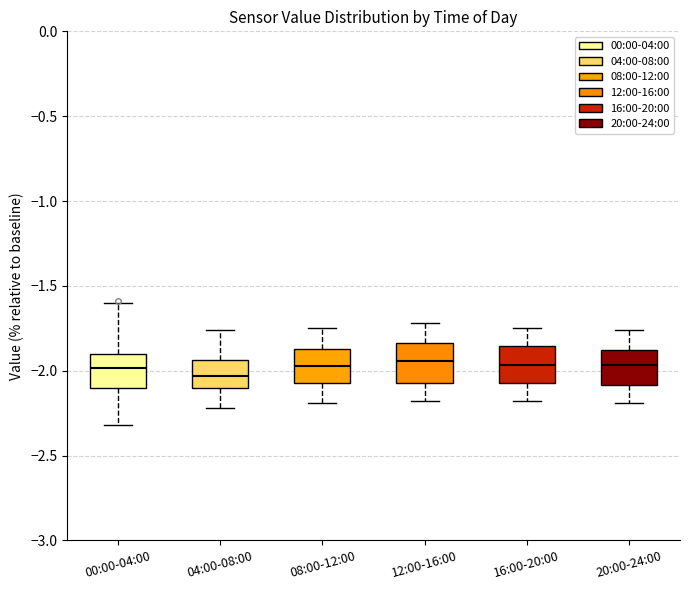

Reading left to right, transcribe this box plot: for each box, give where its median line is, the range the box spans, and where its two whiskers end, as read against the y-axis. The values are not printed on the chart, so give them approximately, as read against the axis.

00:00-04:00: median -2.00, box -2.10 to -1.90, whiskers -2.30 to -1.60
04:00-08:00: median -2.05, box -2.10 to -1.95, whiskers -2.20 to -1.75
08:00-12:00: median -1.95, box -2.05 to -1.85, whiskers -2.20 to -1.75
12:00-16:00: median -1.95, box -2.05 to -1.85, whiskers -2.20 to -1.70
16:00-20:00: median -1.95, box -2.05 to -1.85, whiskers -2.20 to -1.75
20:00-24:00: median -1.95, box -2.10 to -1.90, whiskers -2.20 to -1.75